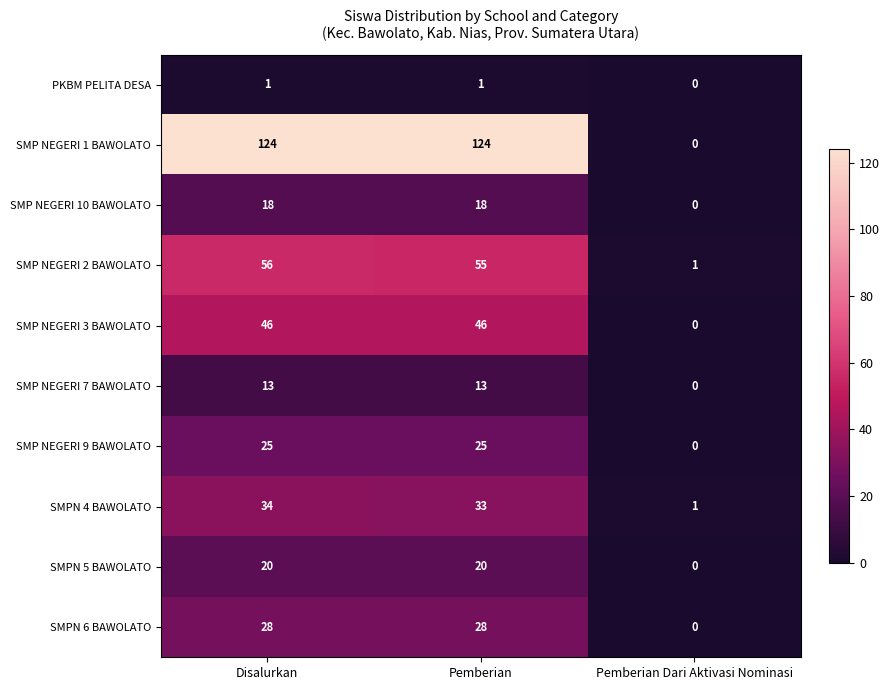

Which series has the largest range (max minus min)?

SMP NEGERI 1 BAWOLATO